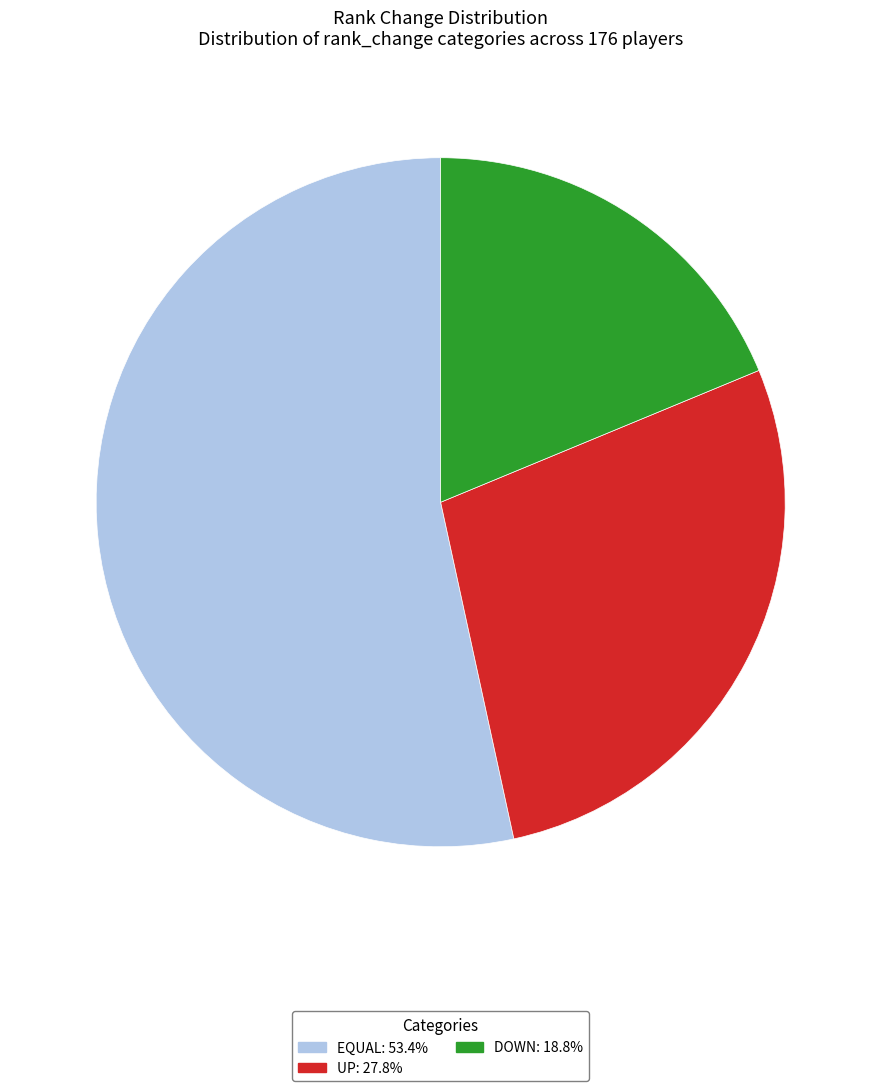

What is the ratio of the value at DOWN: 18.8% to the value at EQUAL: 53.4%?

0.4